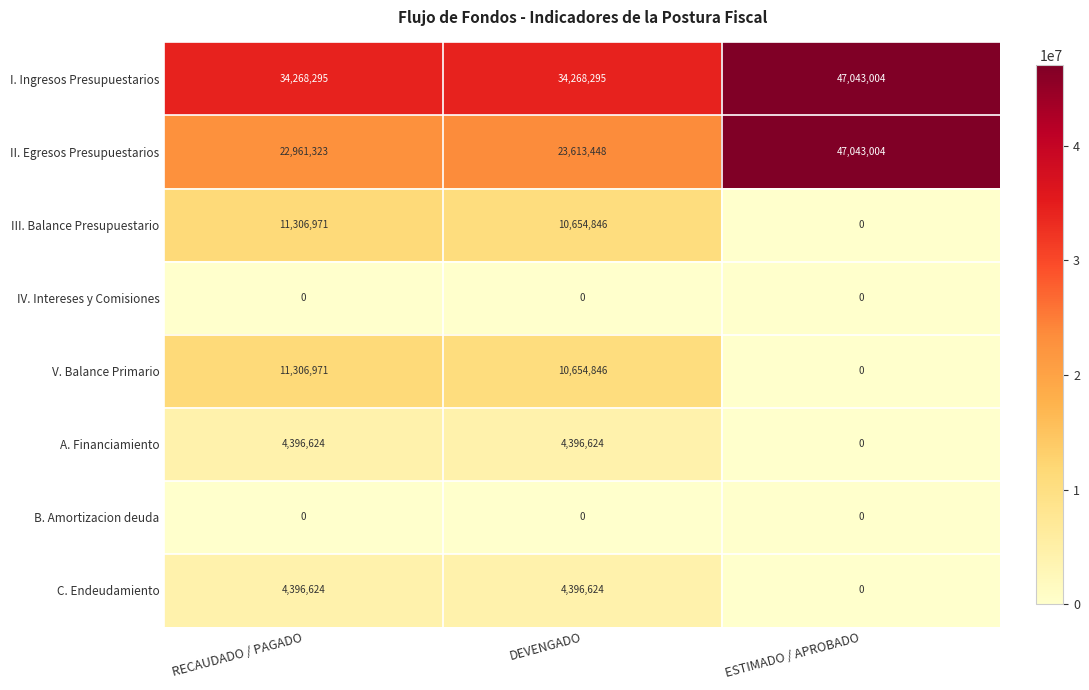

Read the V. Balance Primario value at DEVENGADO.

10654846